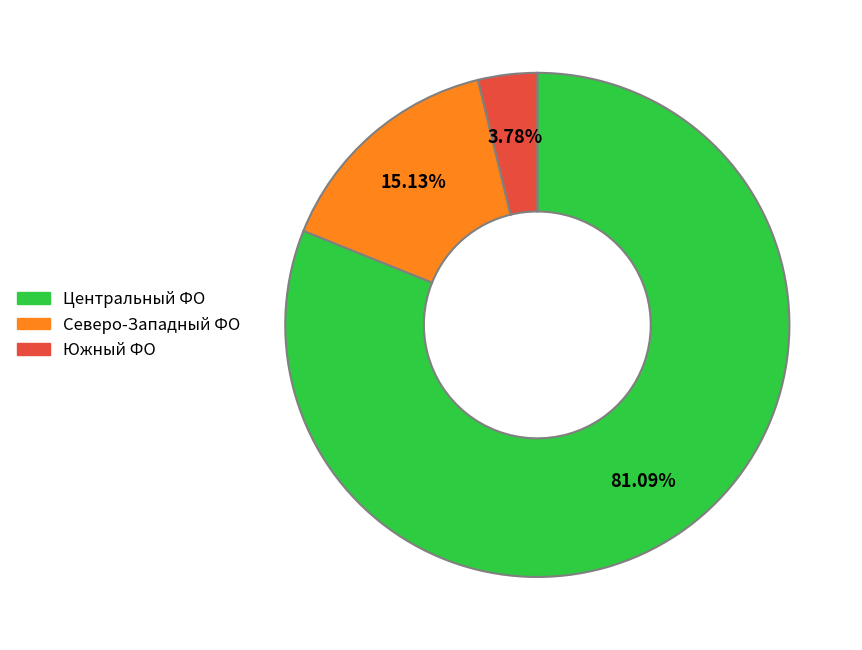

Is there any slice that represents more than half of the pie?

Yes